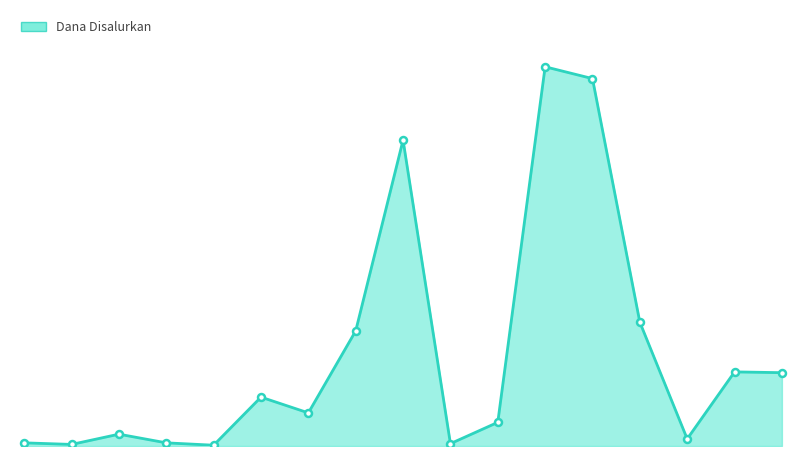

Reading right to left, extract all data points from this chart.

34875000	35250000	3375000	58875000	174750000	180375000	11250000	1125000	145500000	54750000	15750000	23250000	375000	1500000	5625000	750000	1500000